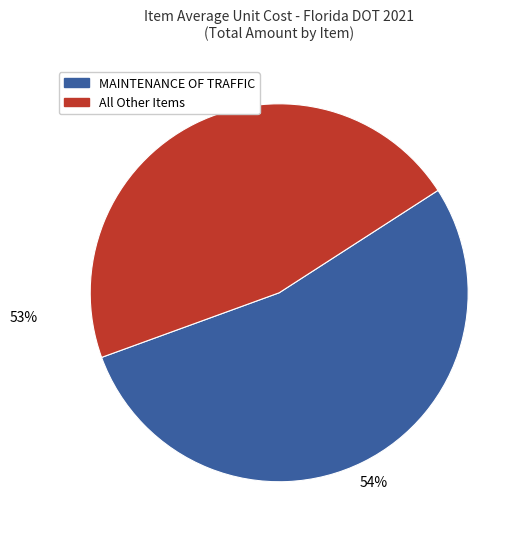

To the nearest percent, what is the average slice percentage?

50%